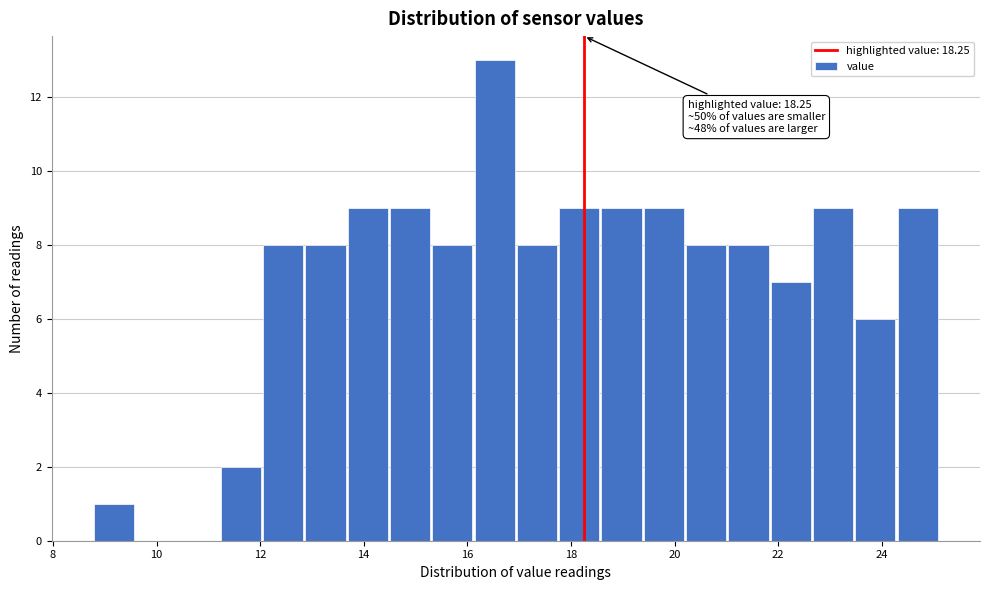

Which range on the x-axis has the tallest bar?

16.2 to 17.0